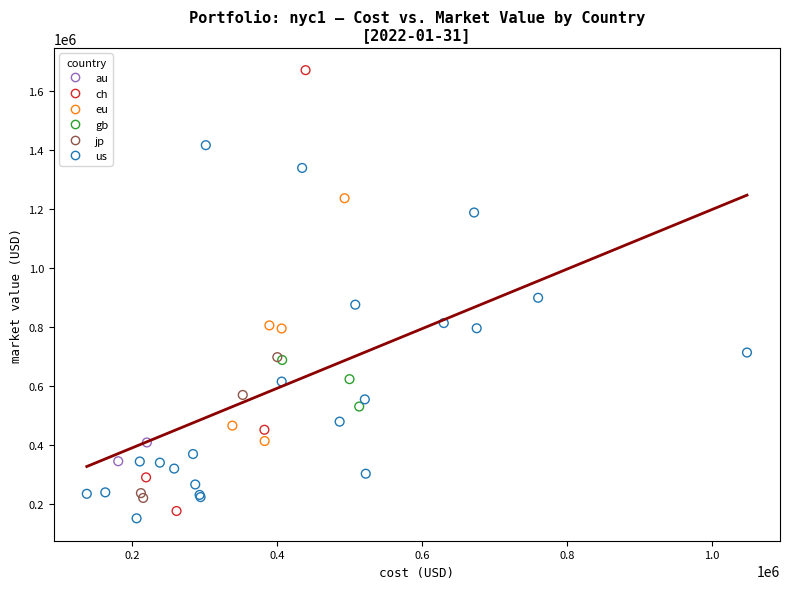

Which series has the widest spread of Y values?

ch